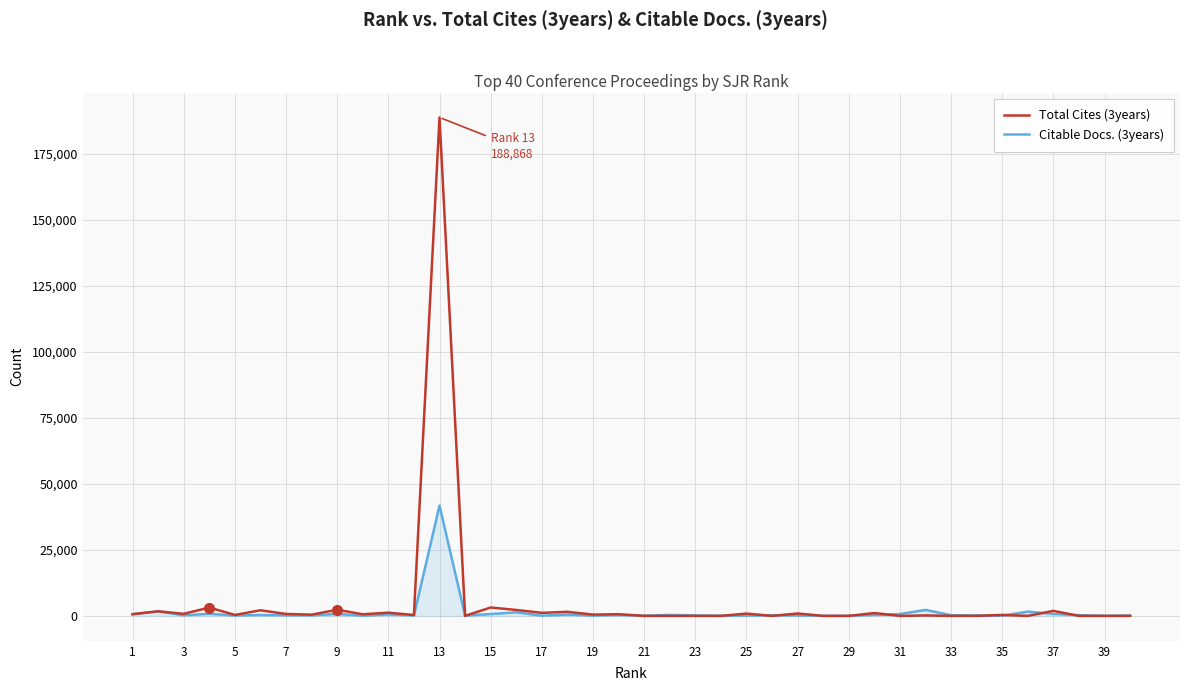

Which series has the widest spread of values?

Total Cites (3years)